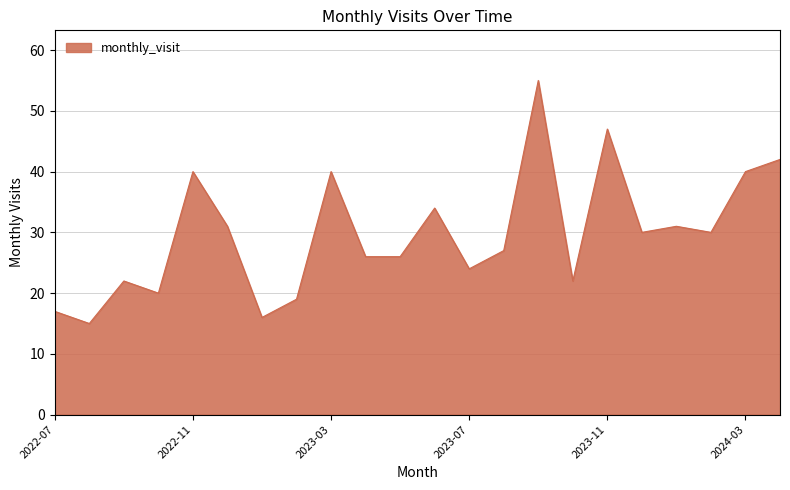

What is the maximum value shown in the chart?

55